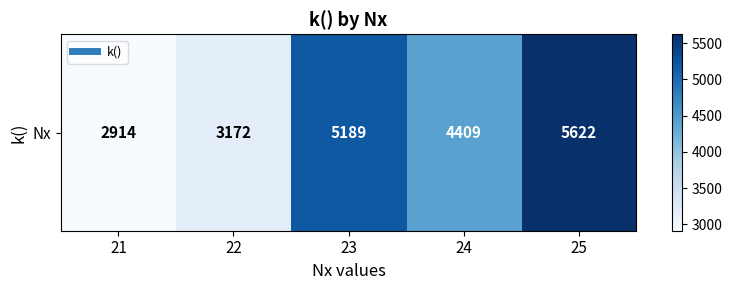

The value at 24 is 4409. True or false?

True